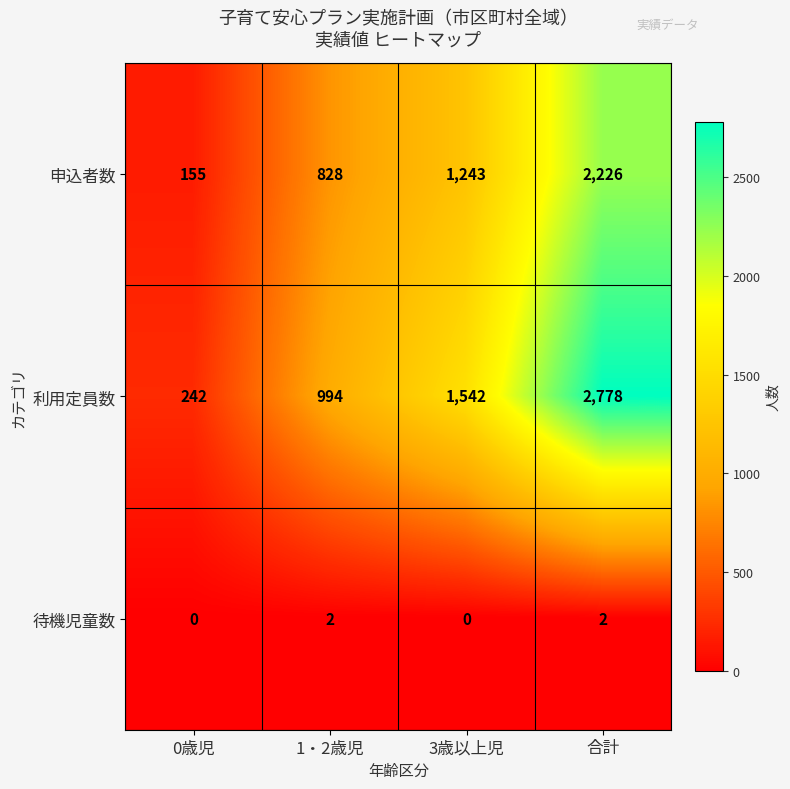

True or false: 申込者数 has a value of 1792 at 3歳以上児.

False